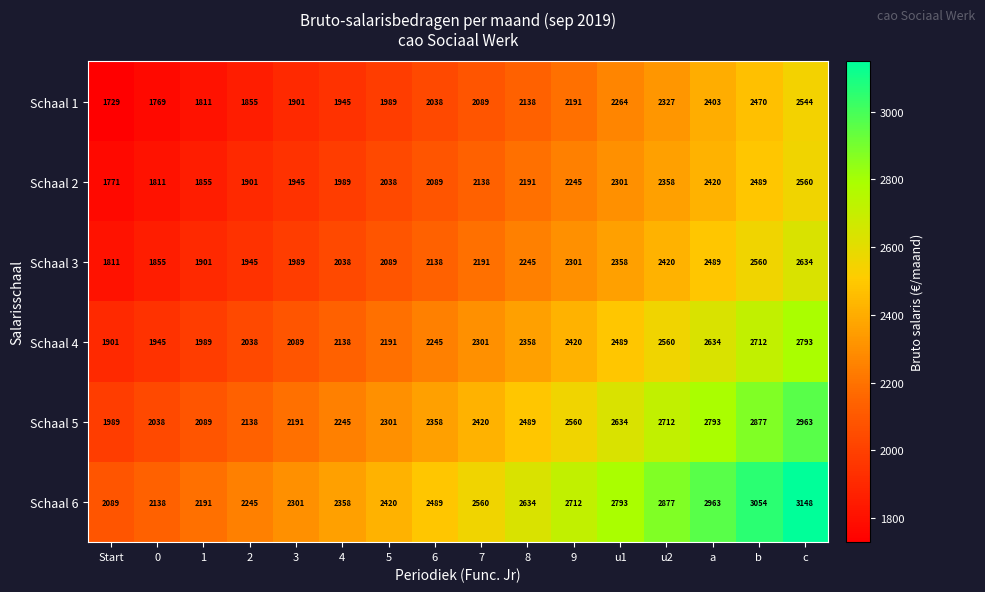

What is the approximate value of Schaal 3 at a?

2489